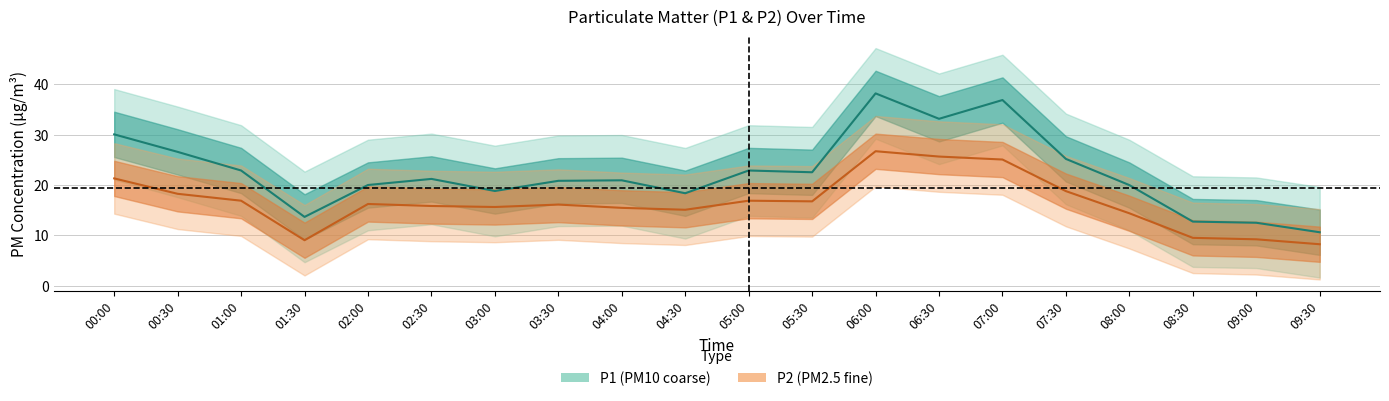

What position from the left is 02:30?

6